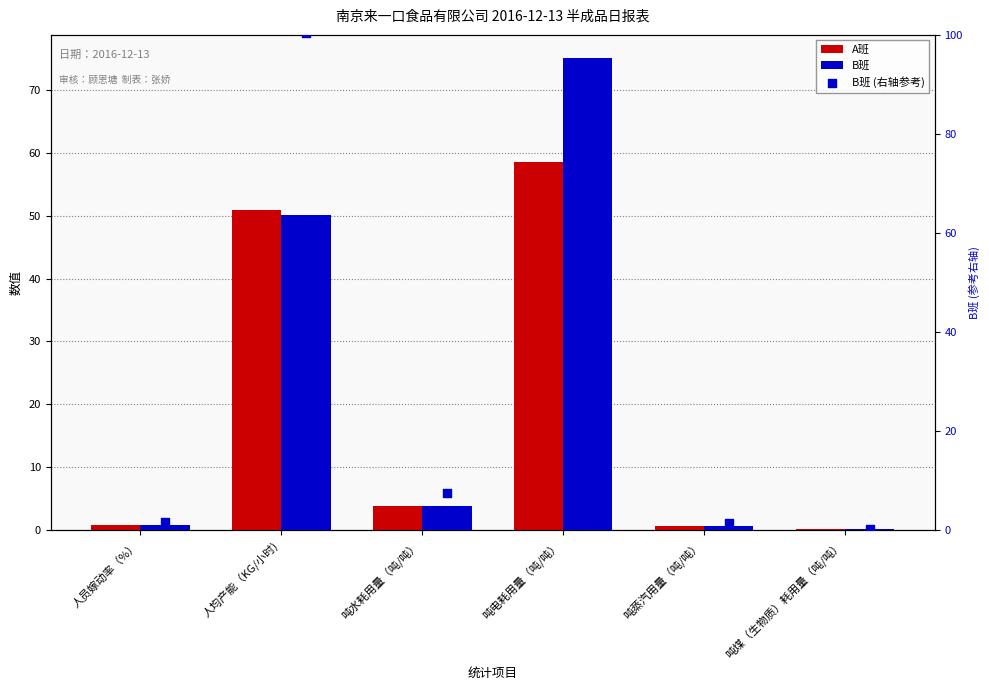

Which series has the largest total across all categories?

B班 (右轴参考)